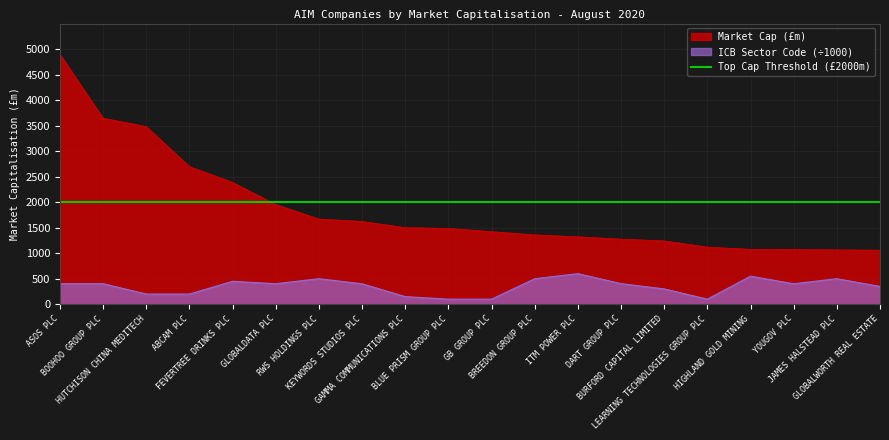

True or false: Market Cap (£m) and ICB Sector Code intersect in this chart.

False